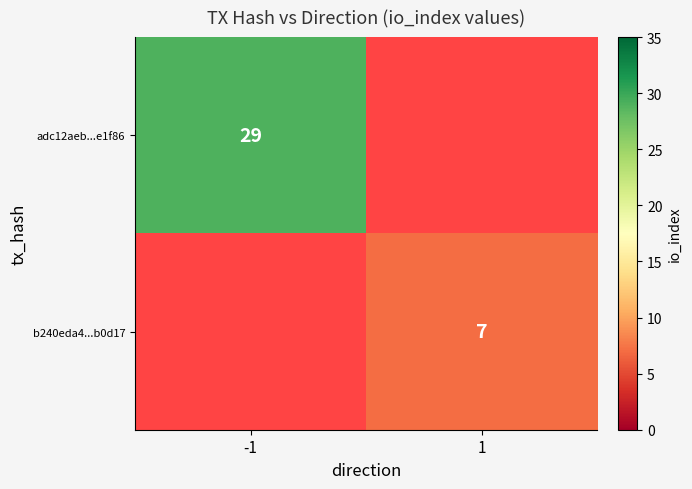

Is it true that adc12aeb...e1f86 equals 29 at -1?

True